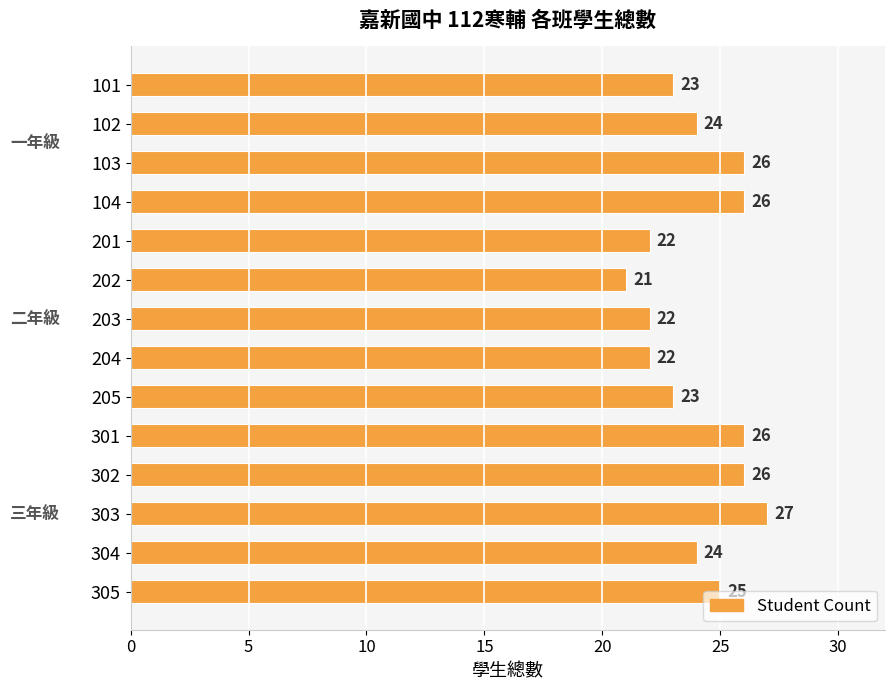

What is the average value?

24